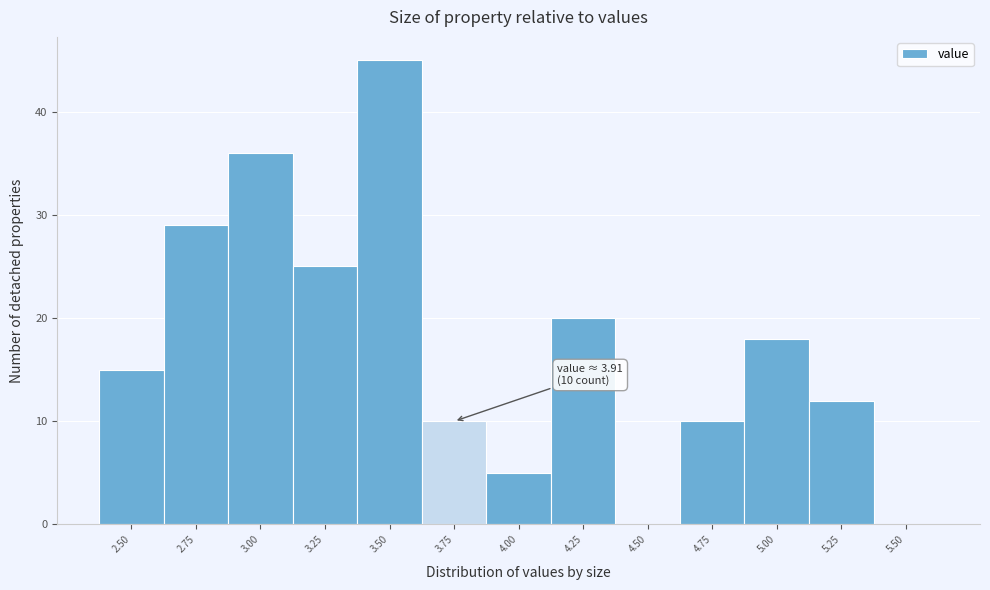

Reading left to right, transcribe all the data shown in this chart.

2.50=15	2.75=29	3.00=36	3.25=25	3.50=45	3.75=10	4.00=5	4.25=20	4.50=0	4.75=10	5.00=18	5.25=12	5.50=0